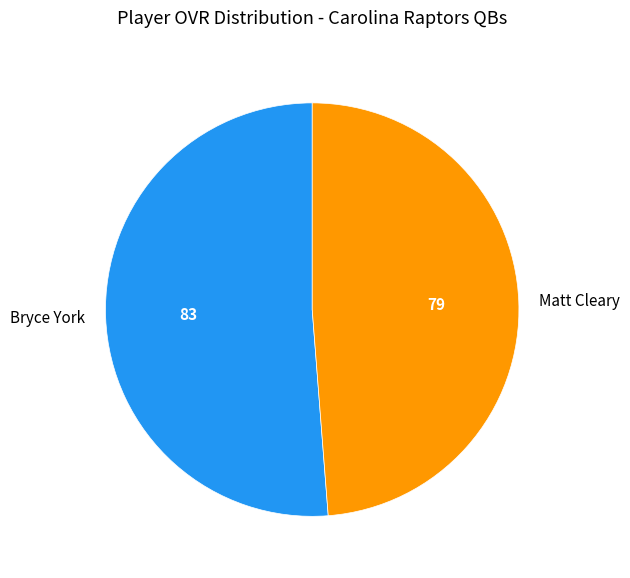

Is the sum of Matt Cleary and Bryce York greater than half?

Yes